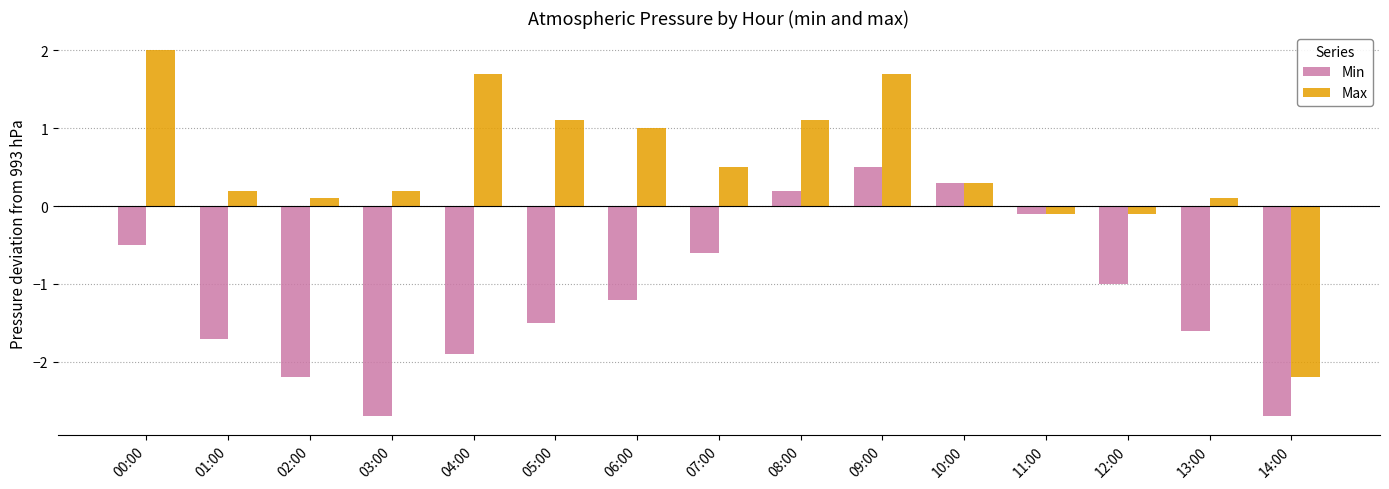

What is the sum of the Max values at 06:00 and 09:00?

2.7